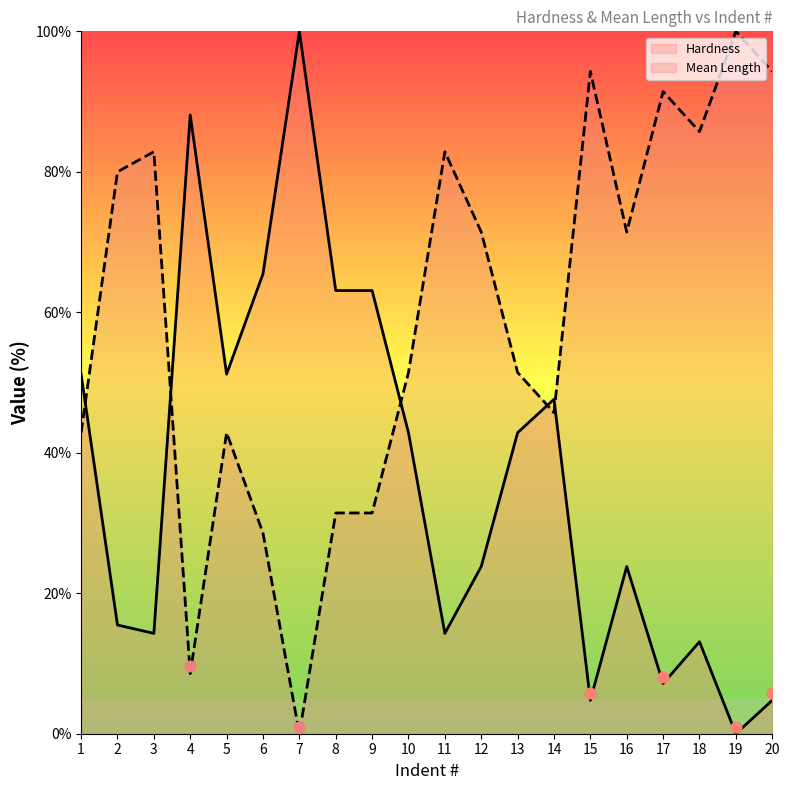

What is the total value across all series at 4?

96.7